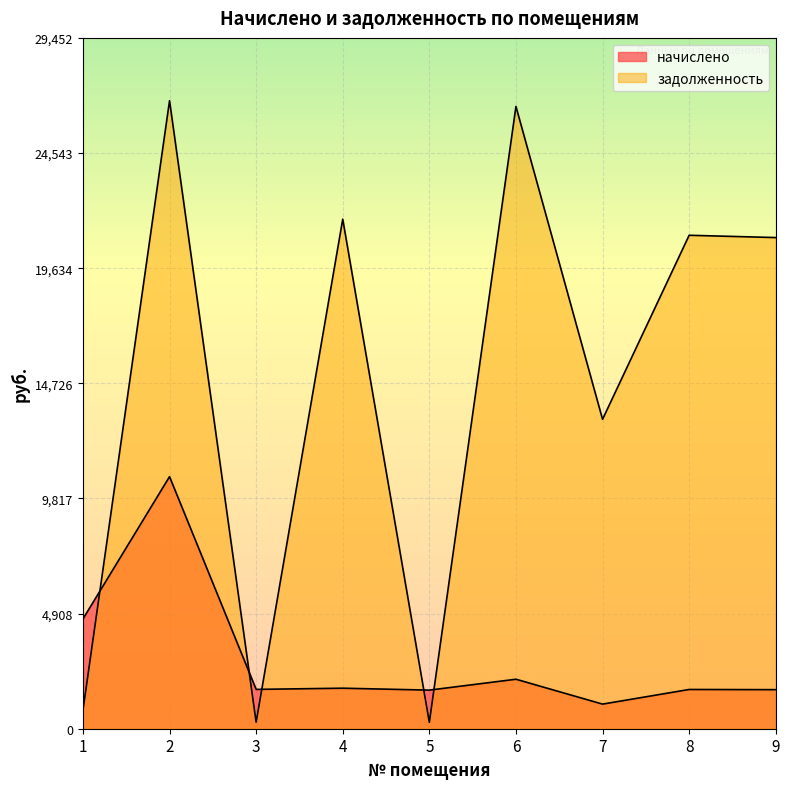

Count the number of categories in the chart.

9